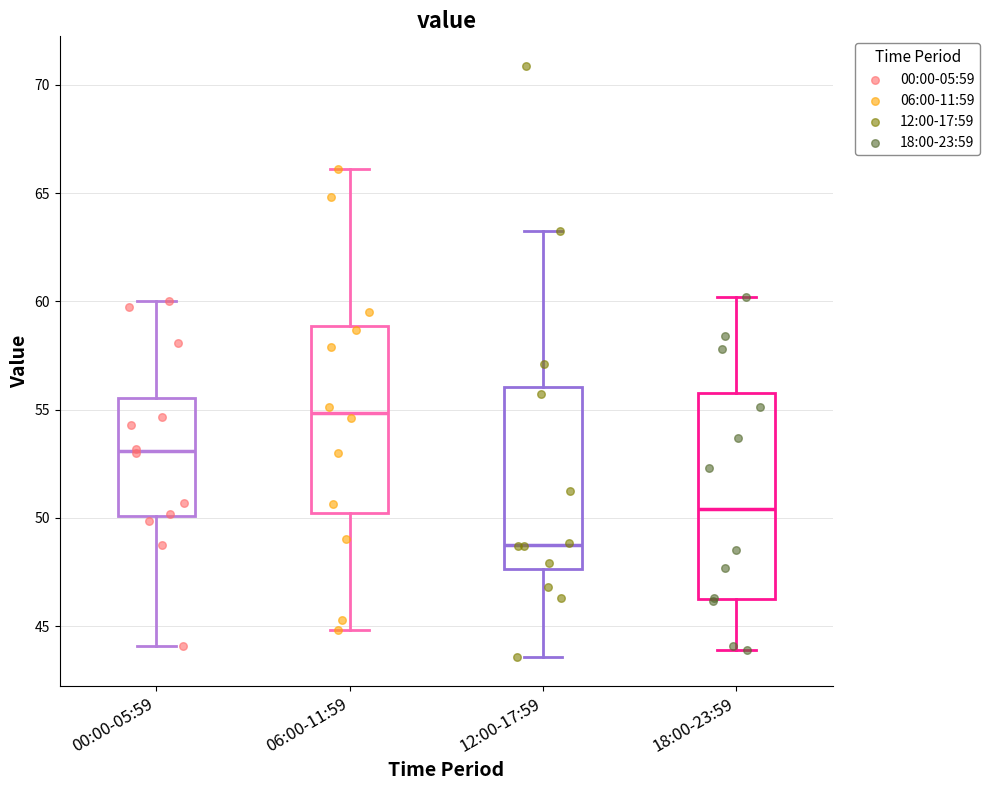

Reading left to right, read every box against the y-axis: the position of its median line, the range the box covers, and the ends of its whiskers. The values are not printed on the chart, so give them approximately, as read against the axis.

00:00-05:59: median 53.0, box 50.0 to 55.5, whiskers 44.0 to 60.0
06:00-11:59: median 55.0, box 50.0 to 59.0, whiskers 45.0 to 66.0
12:00-17:59: median 49.0, box 47.5 to 56.0, whiskers 43.5 to 63.0
18:00-23:59: median 50.5, box 46.5 to 56.0, whiskers 44.0 to 60.0